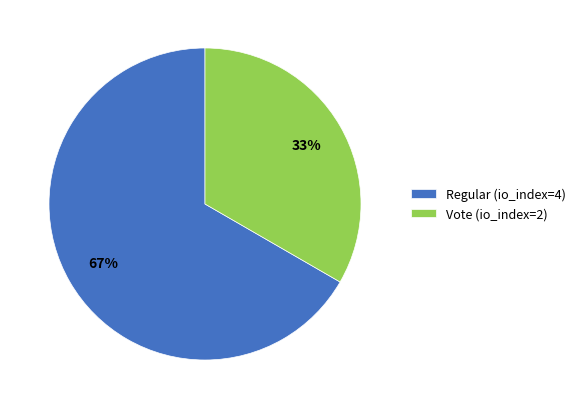

The Regular (io_index=4) slice represents 79% of the pie. True or false?

False